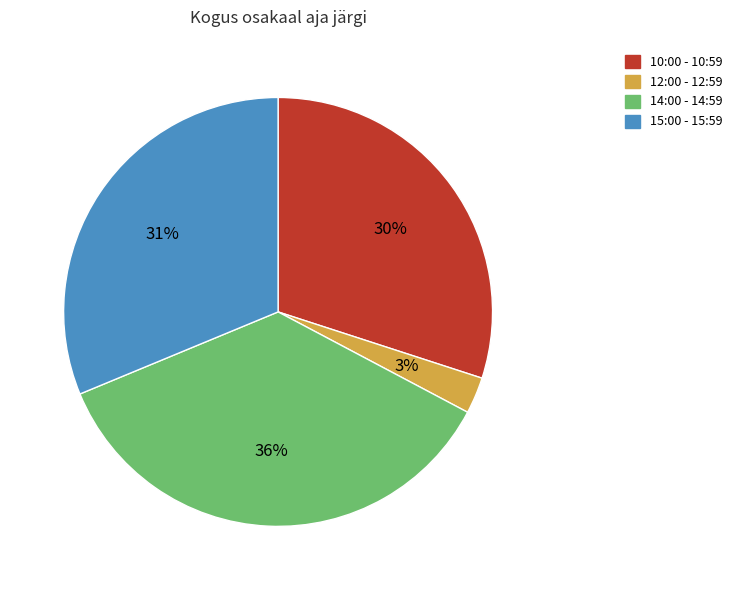

To the nearest percent, what is the average slice percentage?

25%